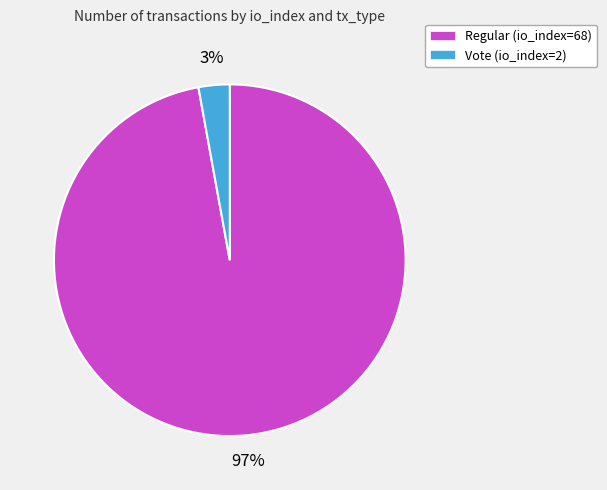

Which category has the biggest portion of the pie?

Regular (io_index=68)